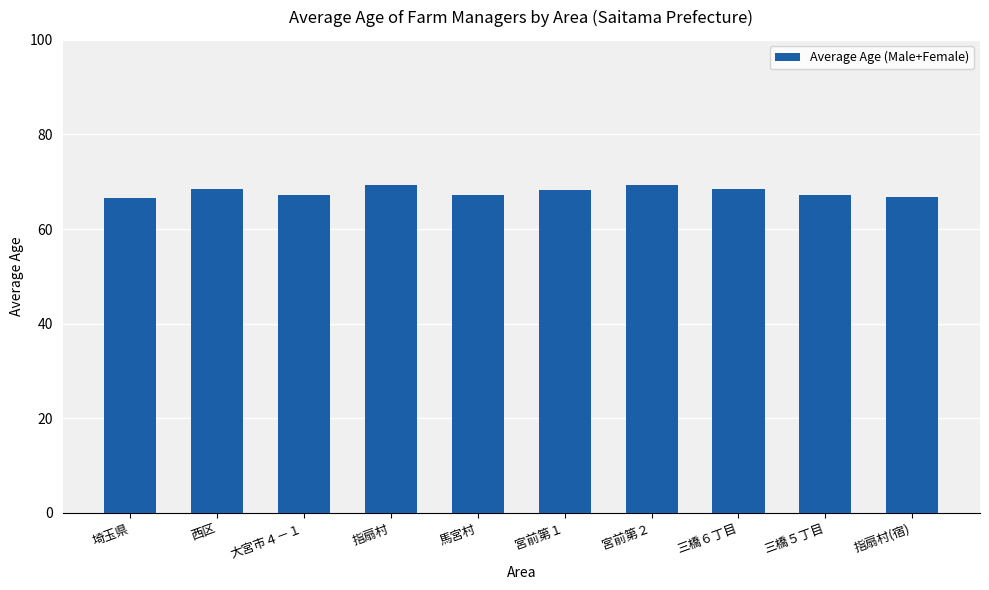

What is the maximum value shown in the chart?

69.4